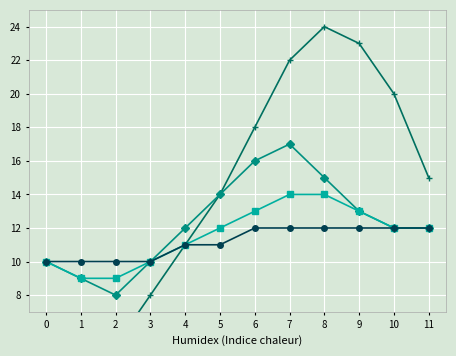

Where is the first local minimum for Temp Water?

2